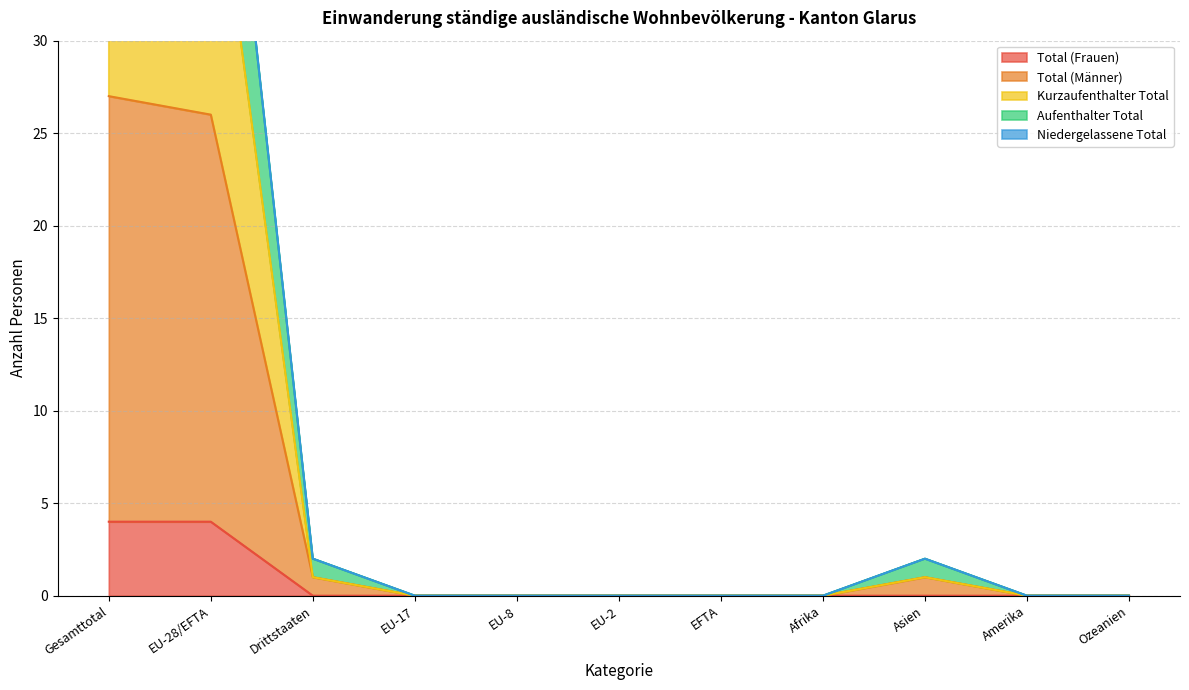

True or false: Total (Frauen) has a value of 2 at EFTA.

False